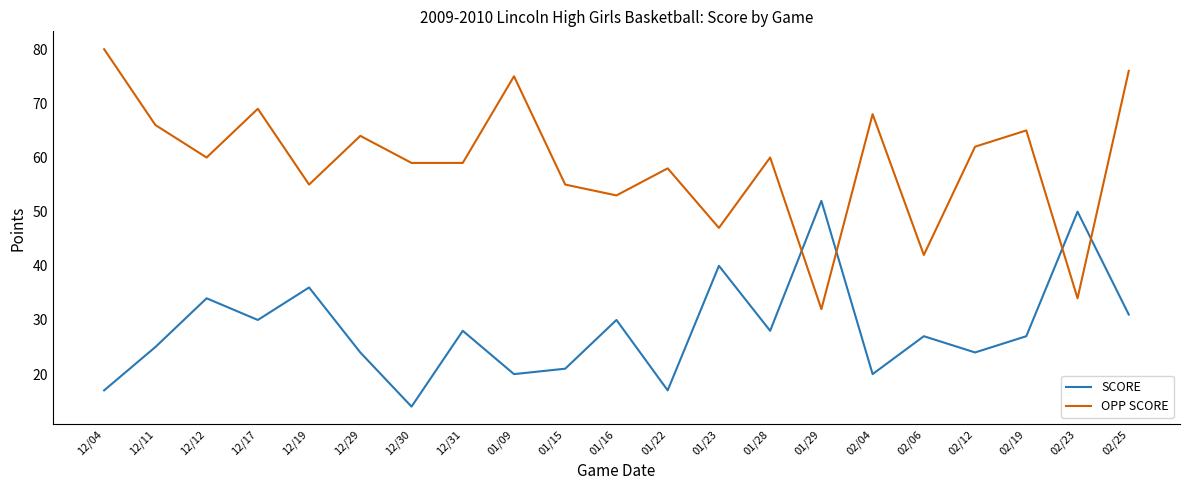

What is the difference between the highest and lowest values at 01/23?

7